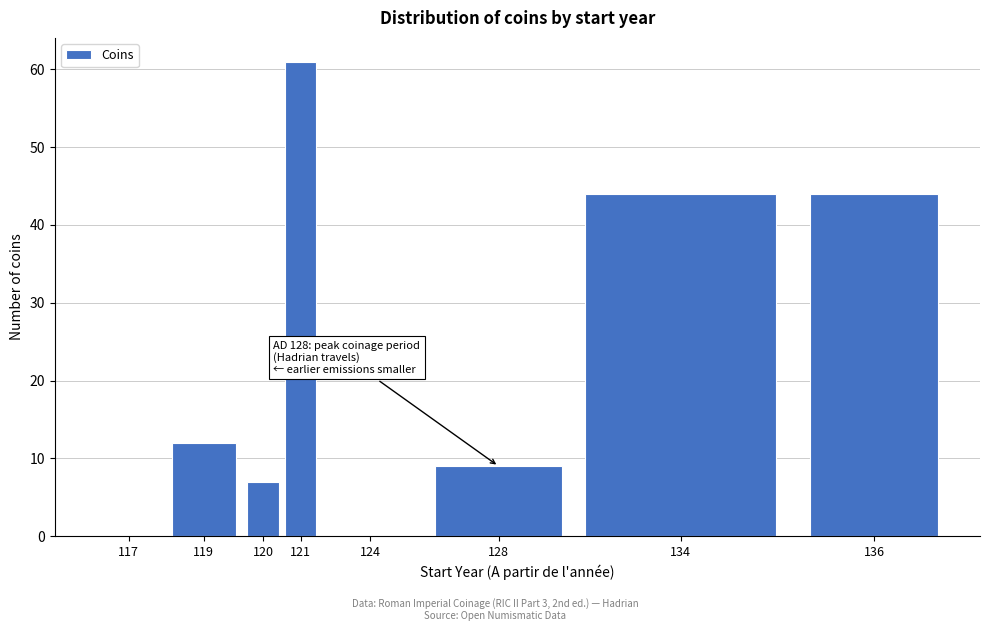

Reading left to right, extract all data points from this chart.

117=0	119=12	120=7	121=61	124=0	128=9	134=44	136=44